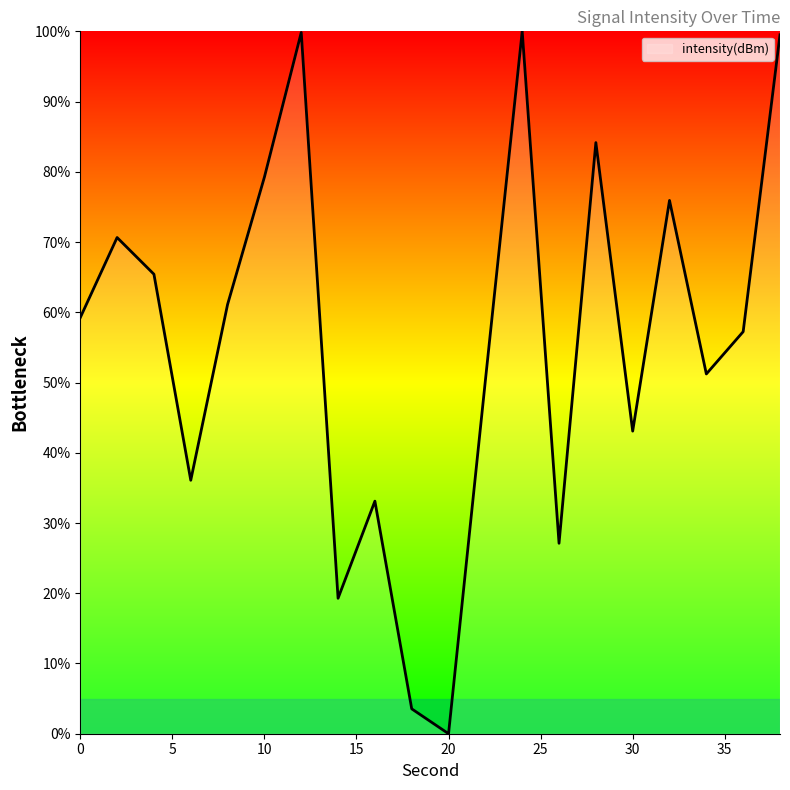

What is the greatest value displayed?

100.0